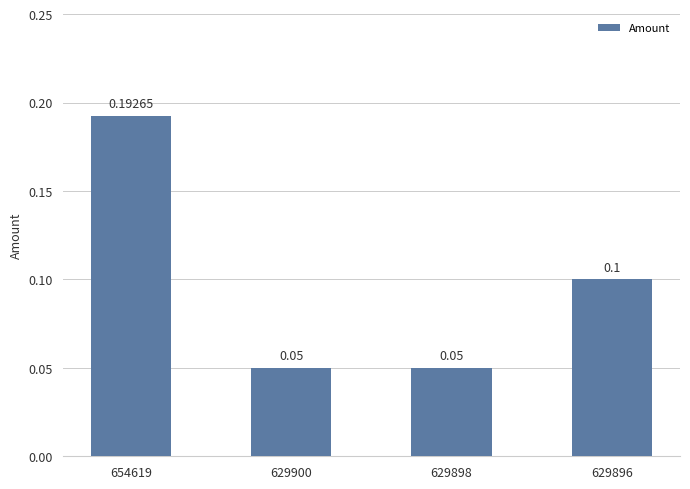

Between 629896 and 654619, which is larger?

654619